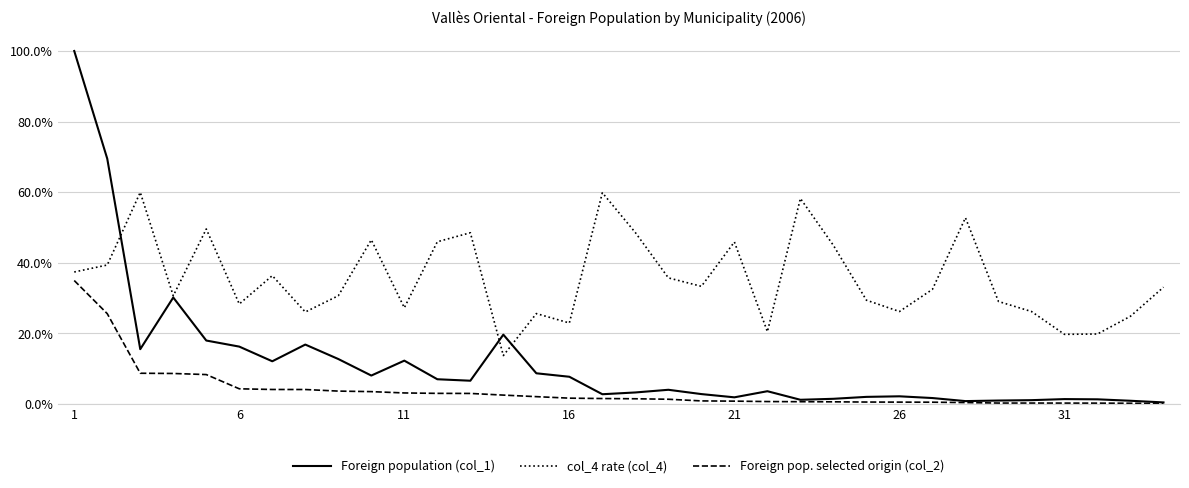

What are all the series names shown in the legend?

Foreign population (col_1), col_4 rate (col_4), Foreign pop. selected origin (col_2)